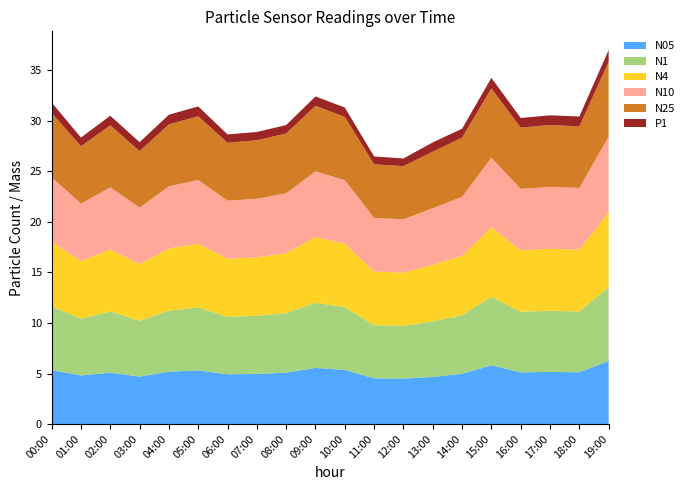

Reading left to right, list all the values displayed in this chart.

N05: 5.3	4.8	5.1	4.7	5.2	5.3	4.9	5.0	5.1	5.6	5.3	4.5	4.5	4.7	5.0	5.8	5.1	5.2	5.1	6.2
N1: 6.3	5.6	6.1	5.5	6.1	6.2	5.7	5.8	5.9	6.5	6.2	5.3	5.2	5.5	5.8	6.8	6.0	6.0	6.0	7.3
N4: 6.4	5.7	6.1	5.6	6.1	6.3	5.7	5.8	5.9	6.5	6.3	5.3	5.3	5.6	5.9	6.9	6.1	6.1	6.1	7.4
N10: 6.4	5.7	6.1	5.6	6.2	6.3	5.7	5.8	5.9	6.5	6.3	5.3	5.3	5.6	5.9	6.9	6.1	6.1	6.1	7.4
N25: 6.4	5.7	6.1	5.6	6.1	6.3	5.7	5.8	5.9	6.5	6.3	5.3	5.3	5.6	5.8	6.9	6.1	6.1	6.1	7.4
P1: 1.0	0.9	0.9	0.9	0.9	1.0	0.8	0.8	0.8	0.9	0.9	0.8	0.8	0.9	0.9	1.1	0.9	1.0	1.0	1.2